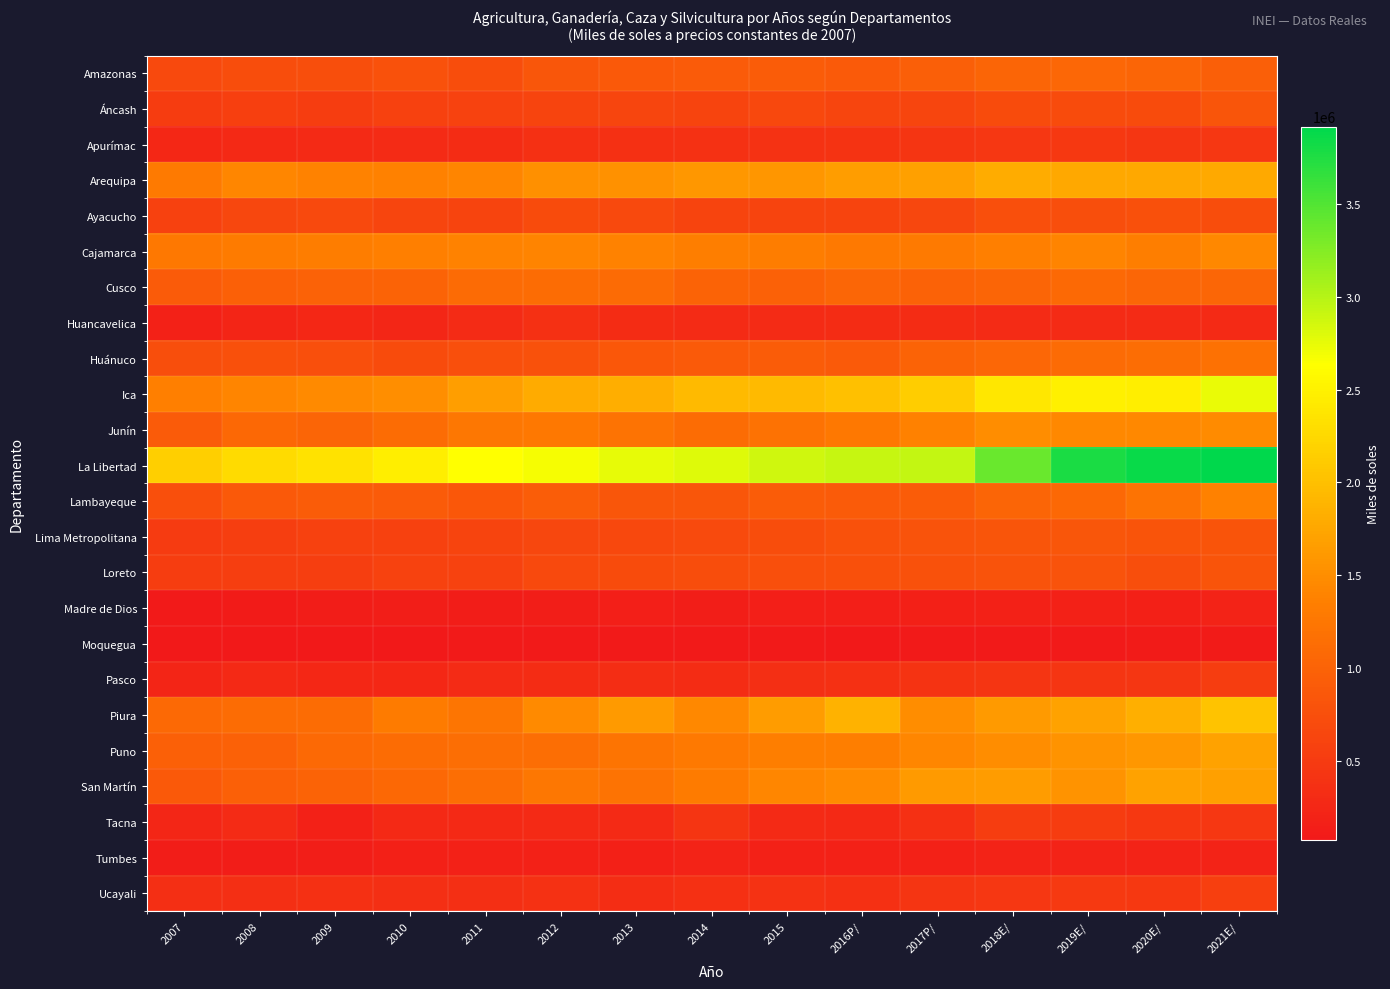

What is the maximum value shown in the chart?

3918528